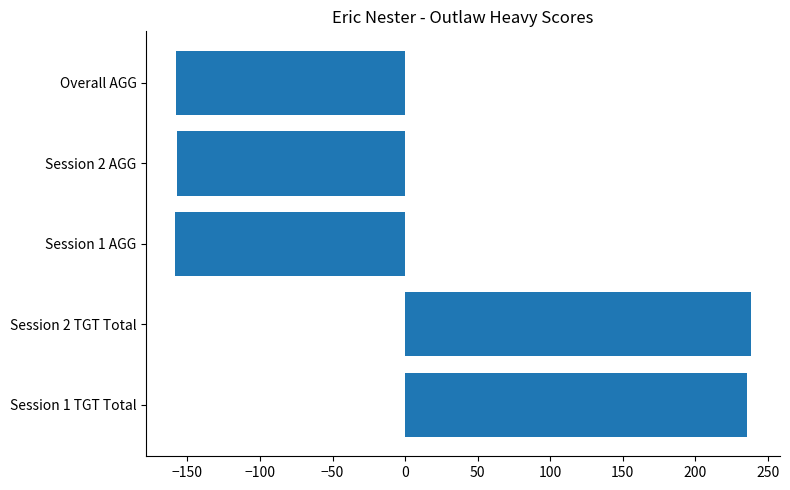

What is the minimum value shown in the chart?

-158.5